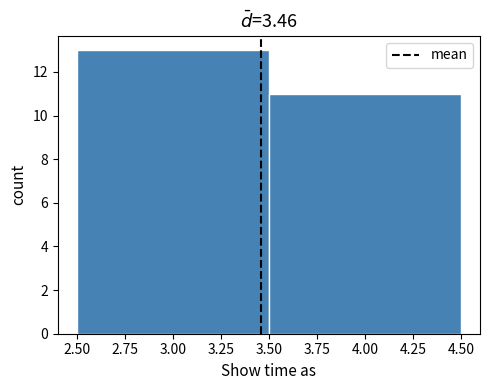

Reading left to right, transcribe this chart: for each bar, give the range it covers on the x-axis and its height. The values are not printed on the chart, so give them approximately, as read against the axis.

2.50 to 3.50: 13
3.50 to 4.50: 11